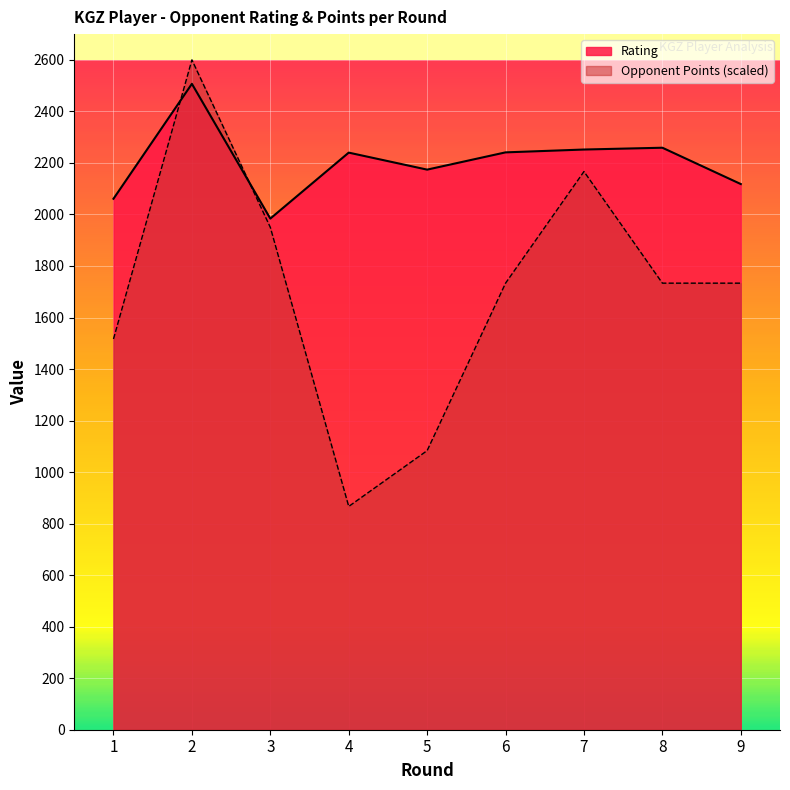

Which series has the largest range (max minus min)?

Opponent Points (scaled)